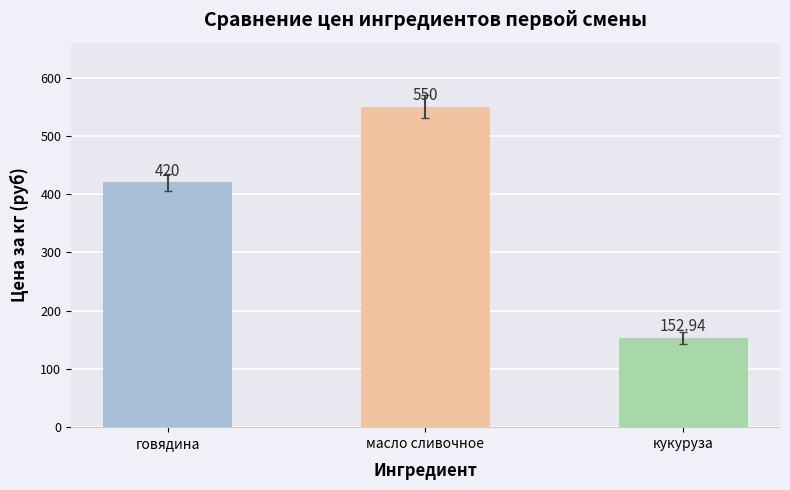

Rank the categories by value from lowest to highest.

кукуруза, говядина, масло сливочное